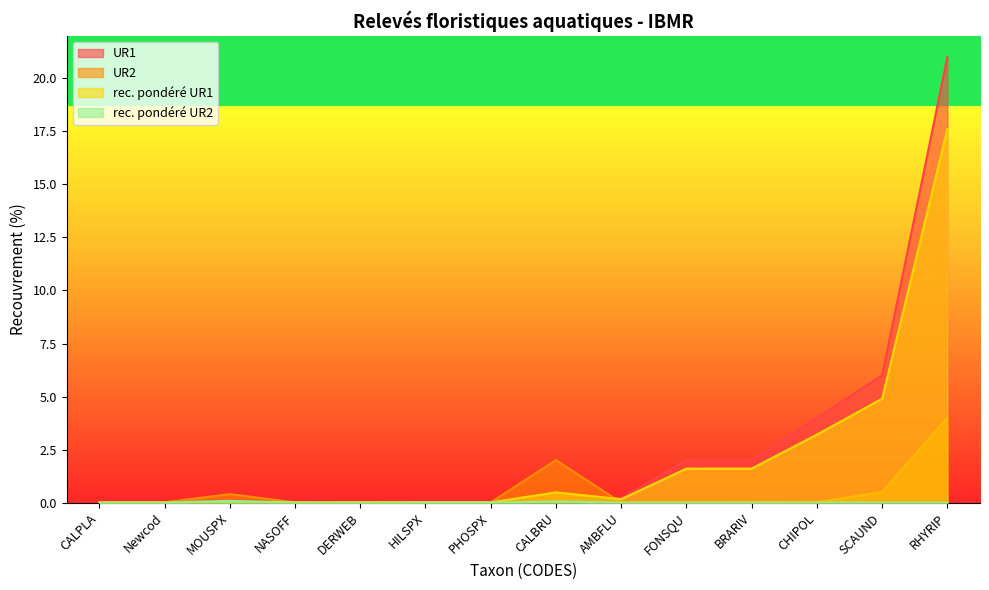

How many lines are shown in the chart?

4